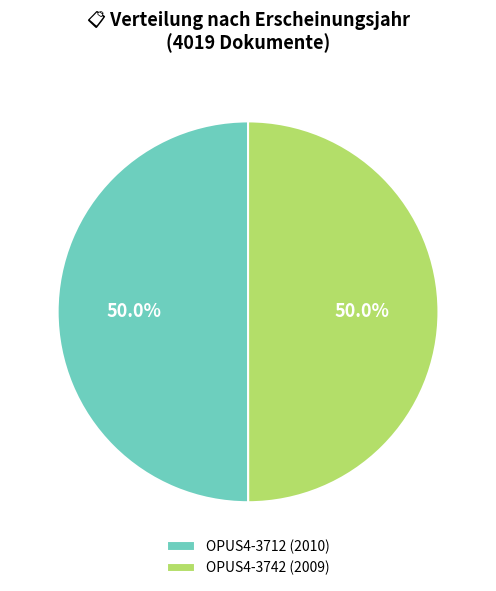

To the nearest percent, what percentage of the pie is OPUS4-3742 (2009)?

50%